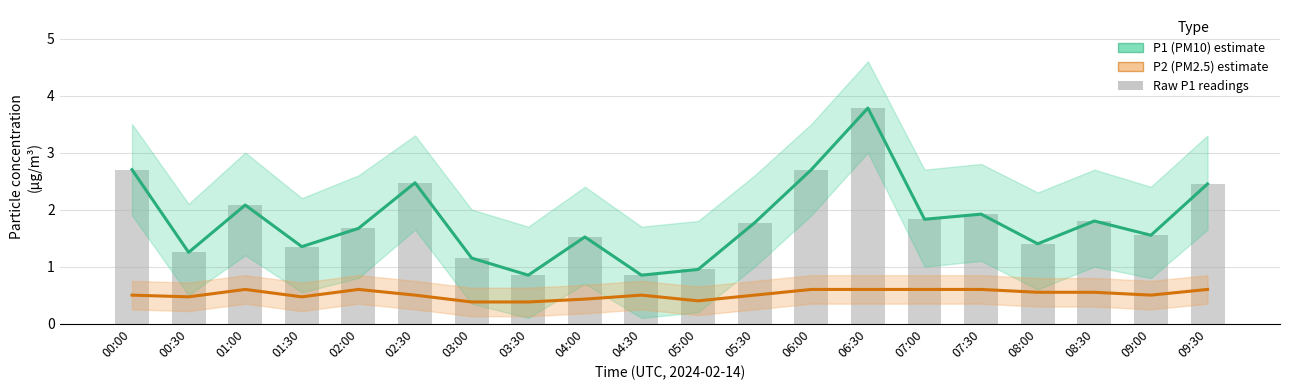

What is the label of the 12th bar from the left?

05:30